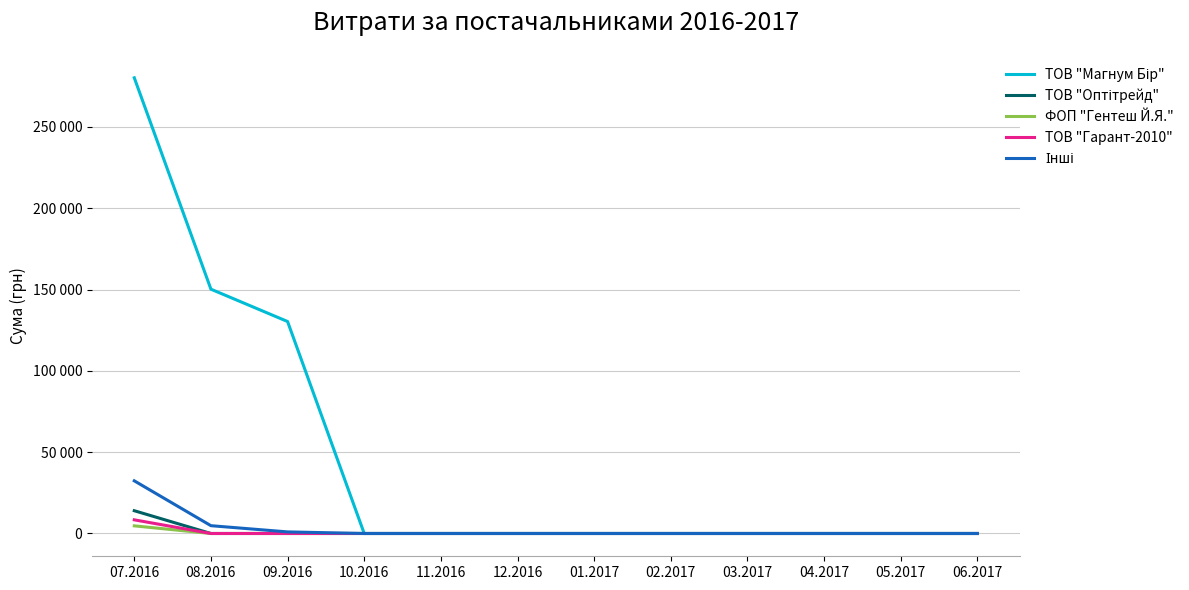

At 07.2016, list the series in order from largest to smallest.

ТОВ "Магнум Бір", Інші, ТОВ "Оптітрейд", ТОВ "Гарант-2010", ФОП "Гентеш Й.Я."